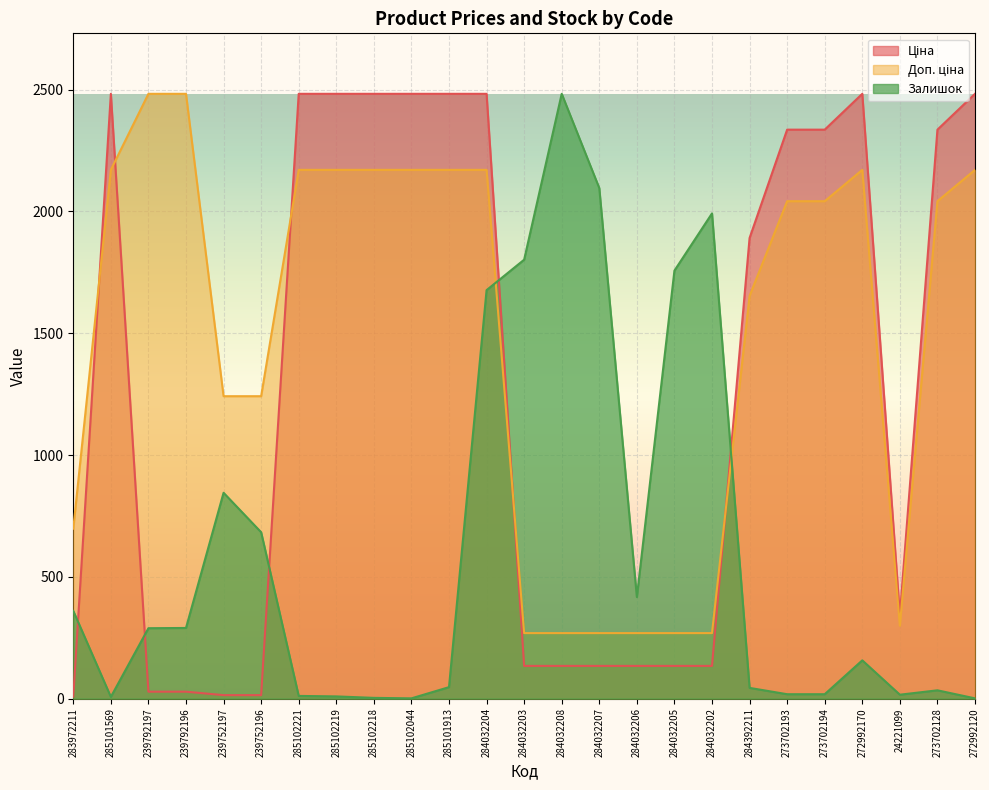

At which category is the sum across all series the highest?

284032204